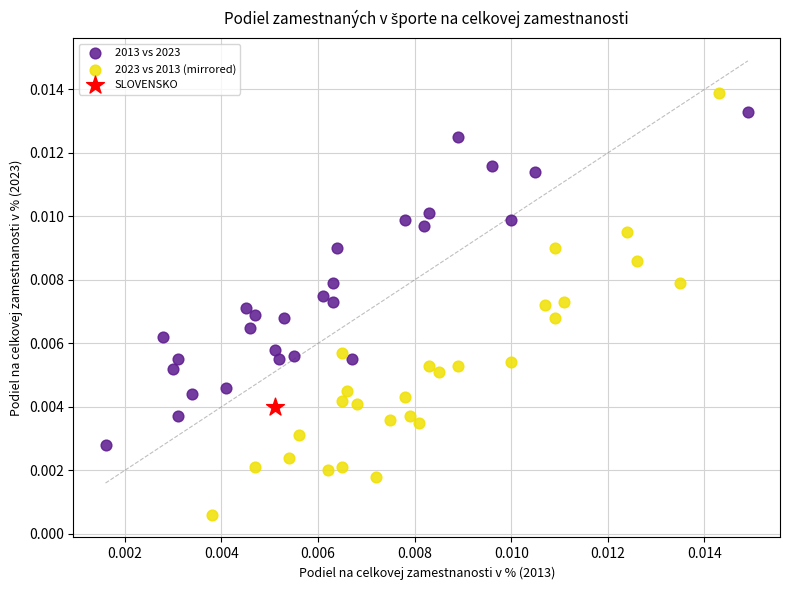

What are all the series names shown in the legend?

2013 vs 2023, 2023 vs 2013 (mirrored), SLOVENSKO